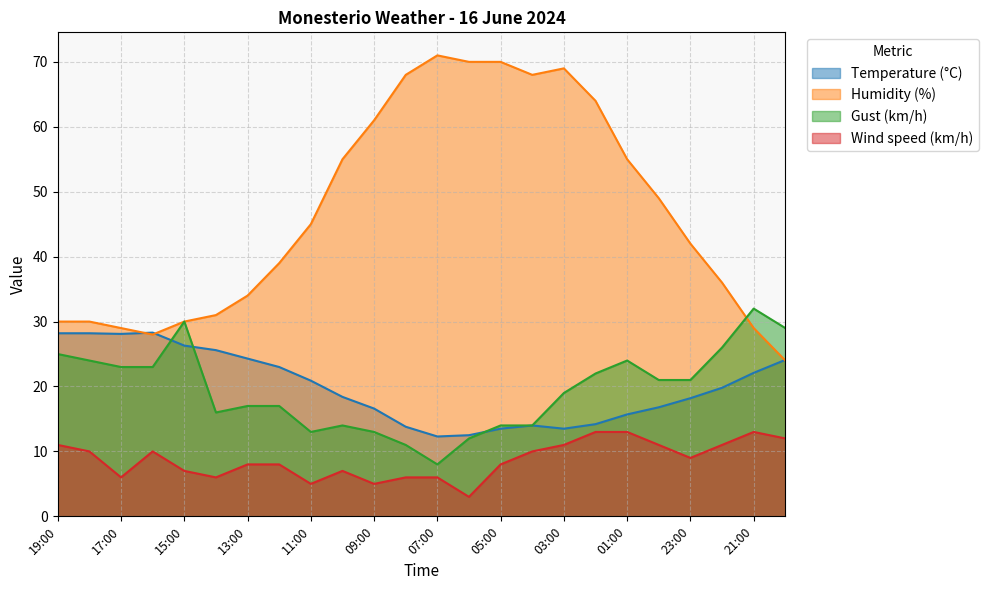

Where does the Temperature (°C) series first go above 19?

19:00